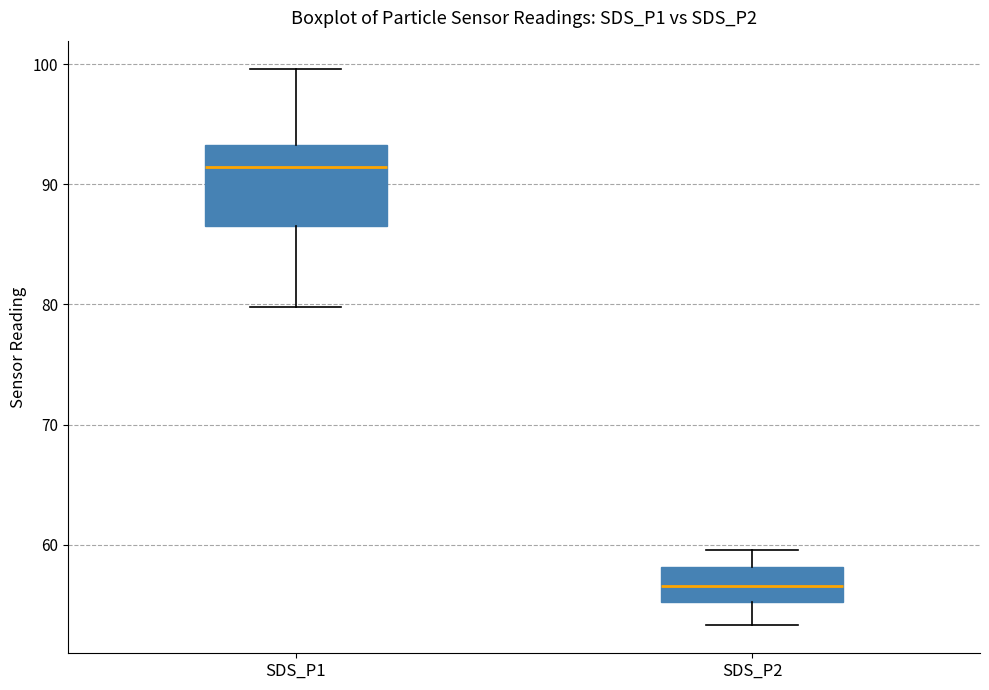

Reading left to right, read every box against the y-axis: the position of its median line, the range the box covers, and the ends of its whiskers. The values are not printed on the chart, so give them approximately, as read against the axis.

SDS_P1: median 91, box 86 to 93, whiskers 80 to 100
SDS_P2: median 57, box 55 to 58, whiskers 53 to 60